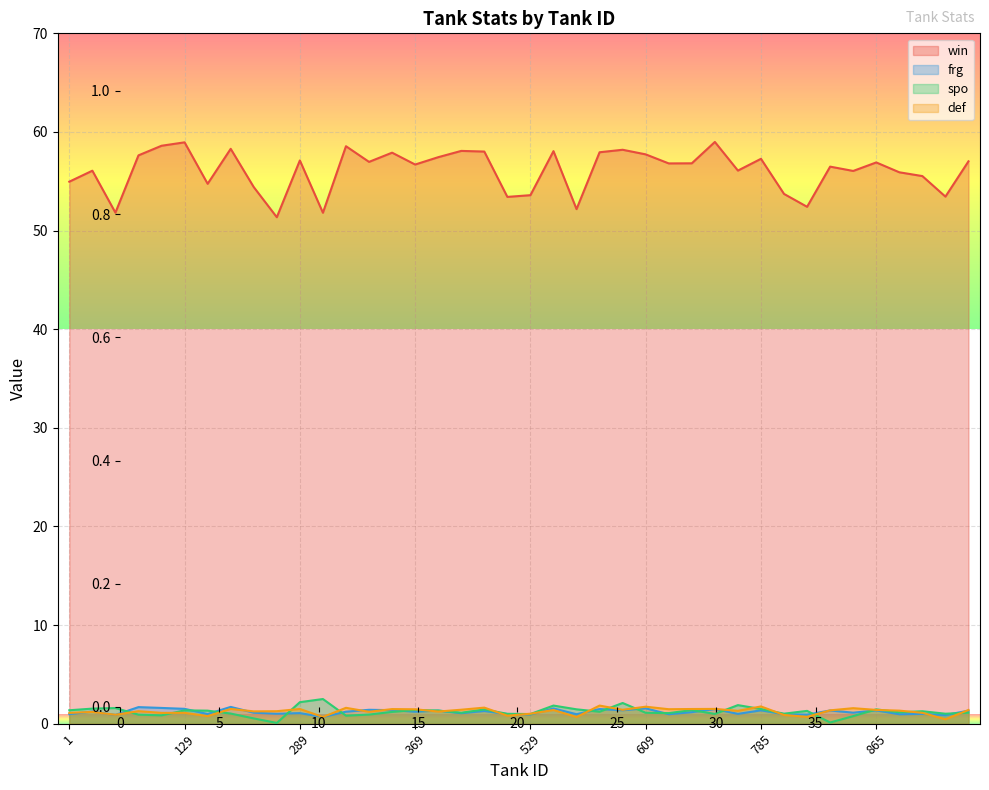

Is the value of spo at 641 greater than the value of def at 609?

No